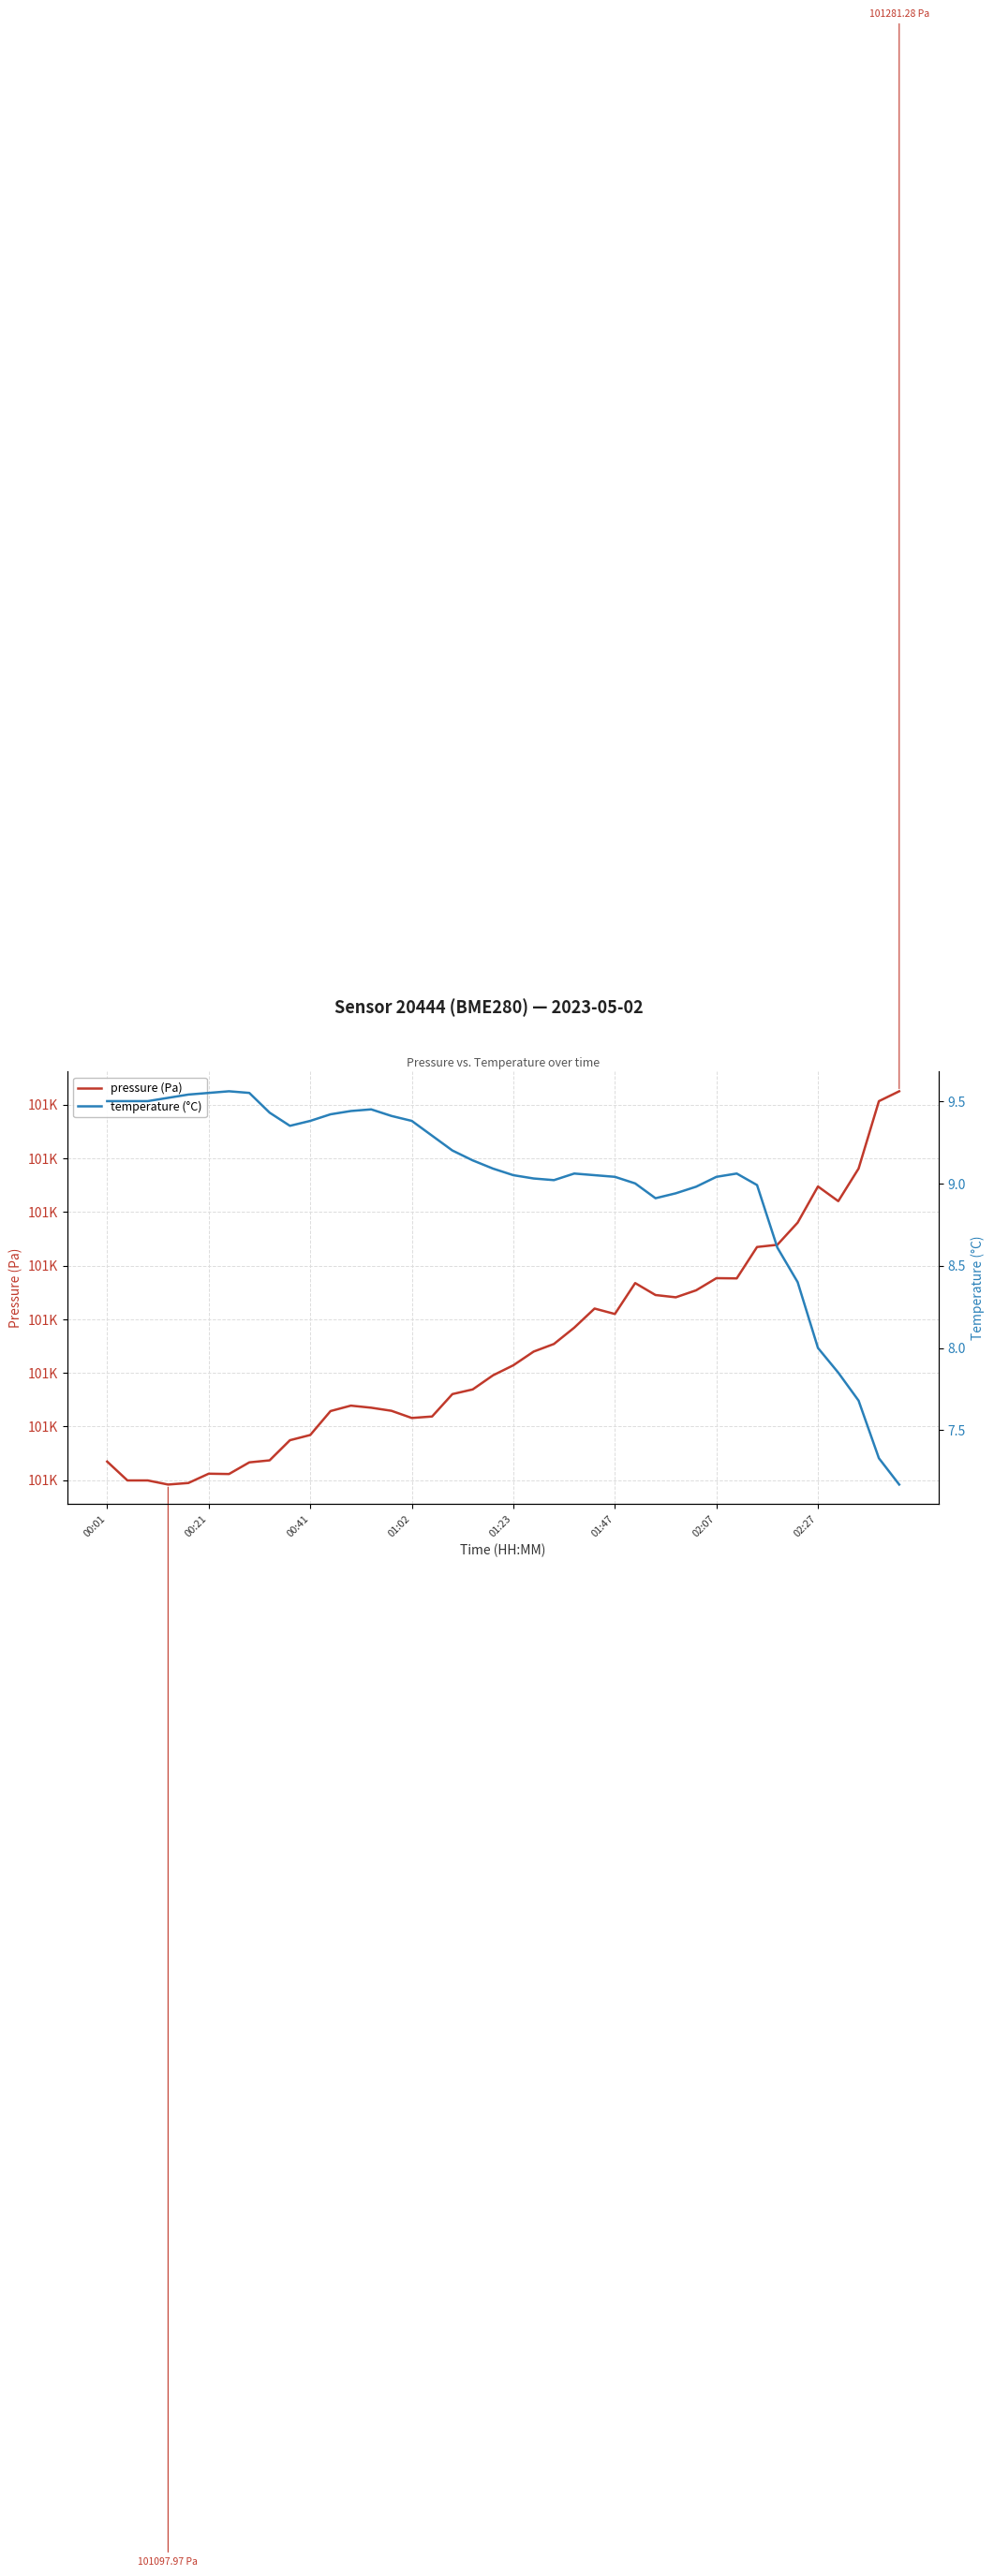

What is the greatest value displayed?

101281.3